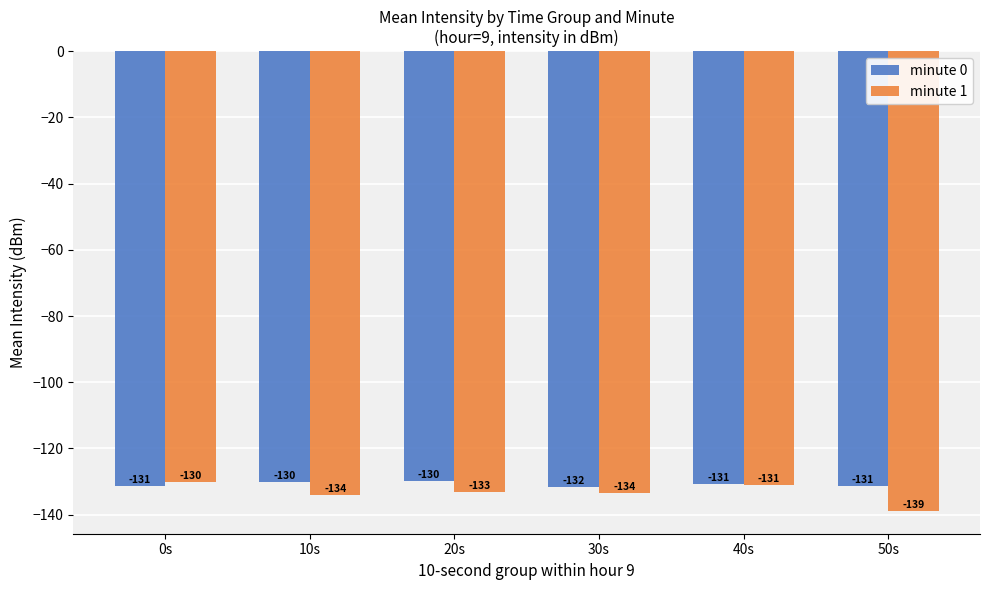

At which label does minute 1 first exceed -133?

0s